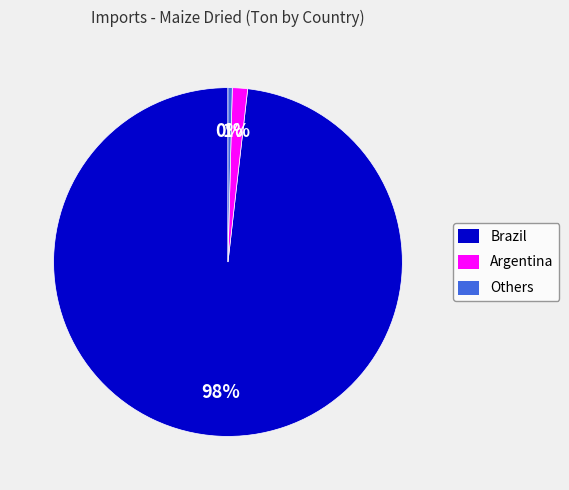

Is there a majority slice in this chart?

Yes